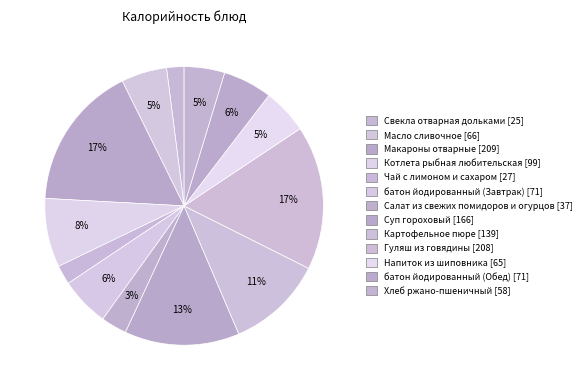

Rank the categories by value from lowest to highest.

Свекла отварная дольками, Чай с лимоном и сахаром, Салат из свежих помидоров и огурцов, Хлеб ржано-пшеничный, Напиток из шиповника, Масло сливочное, батон йодированный (Завтрак), батон йодированный (Обед), Котлета рыбная любительская, Картофельное пюре, Суп гороховый, Гуляш из говядины, Макароны отварные